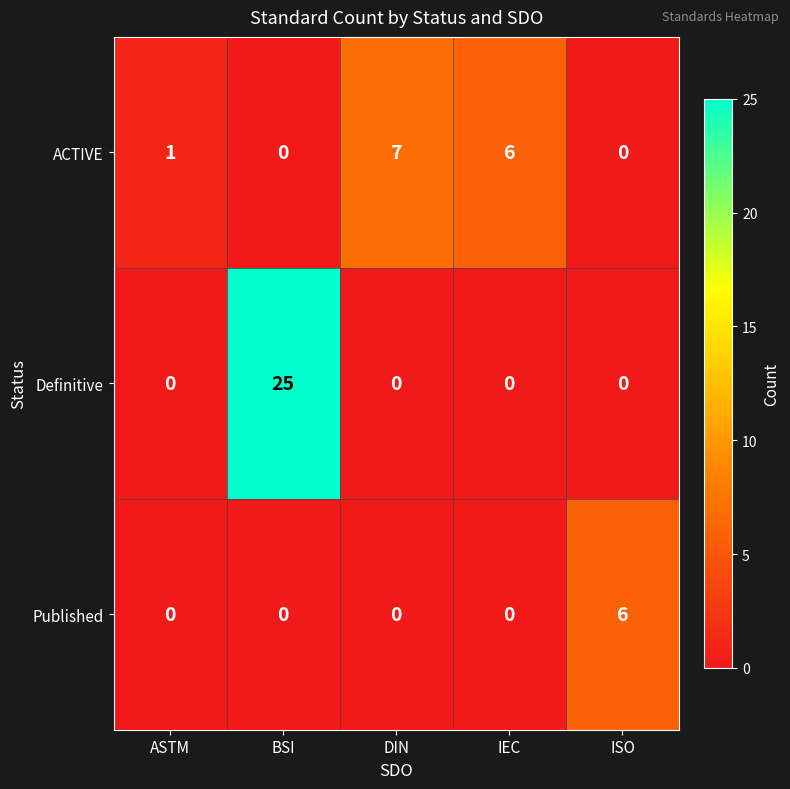

What is the difference between the maximum and minimum values in the ACTIVE series?

7